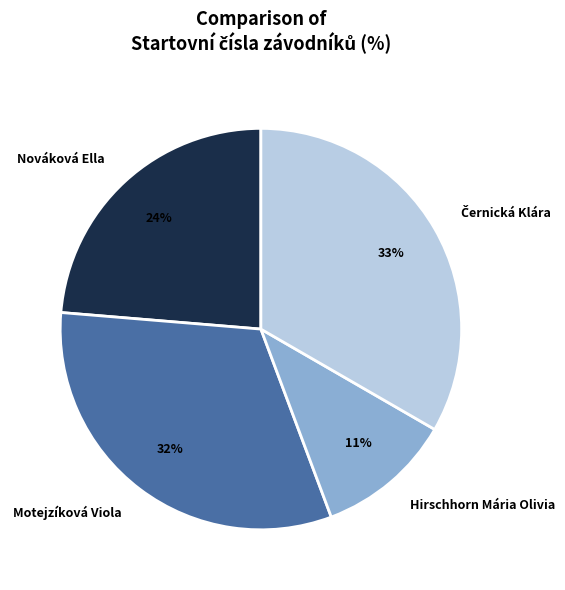

What is the ratio of the value at Hirschhorn Mária Olivia to the value at Motejzíková Viola?

0.3